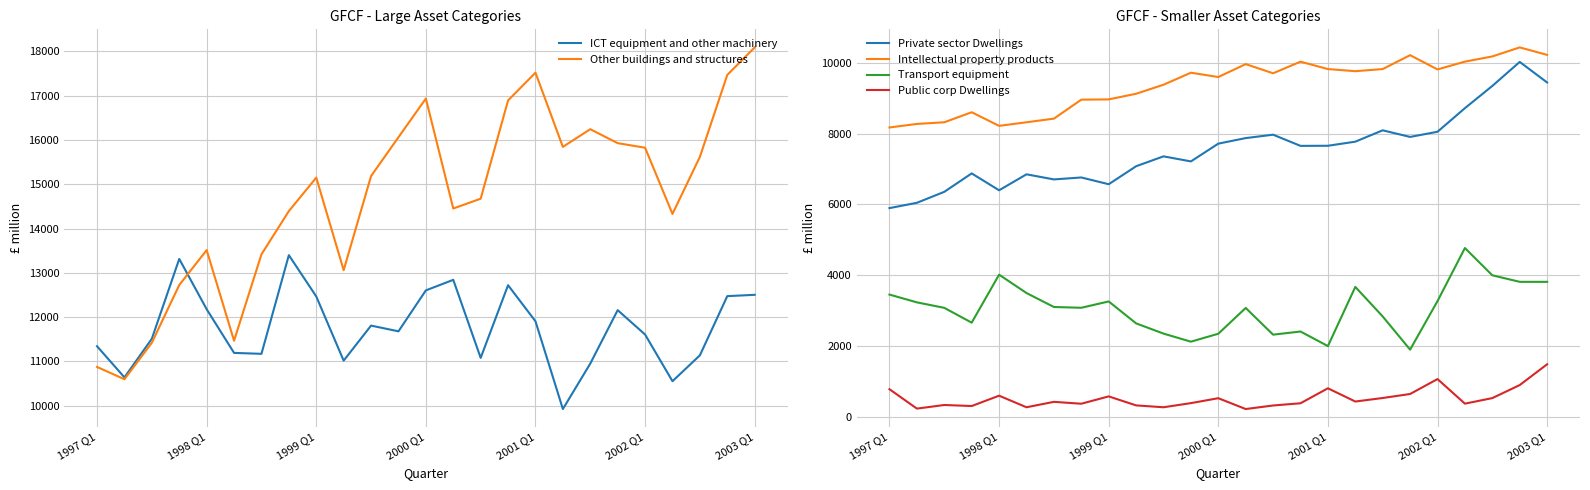

Read the Intellectual property products value at 21, to the nearest 50.

10050